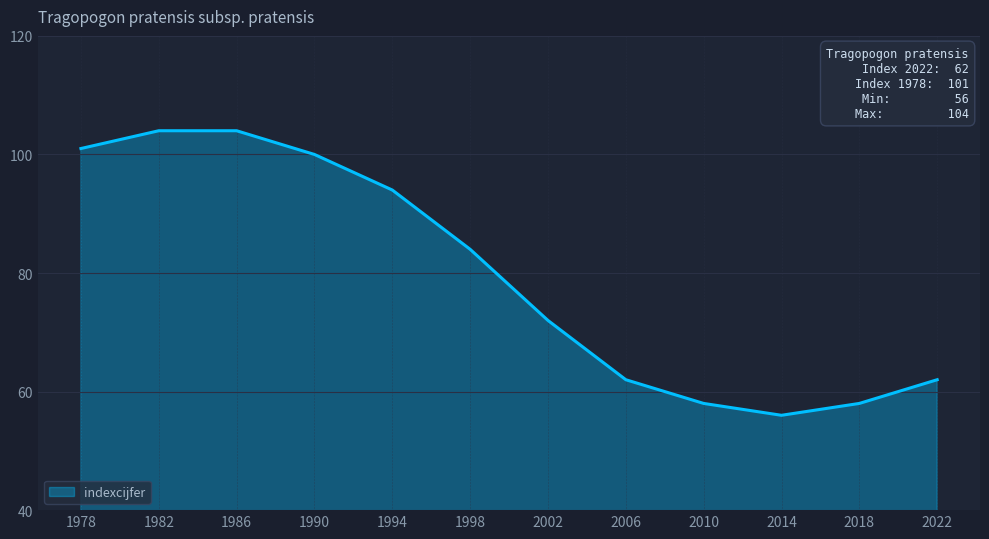

At which category does the data reach its first local valley?

2014